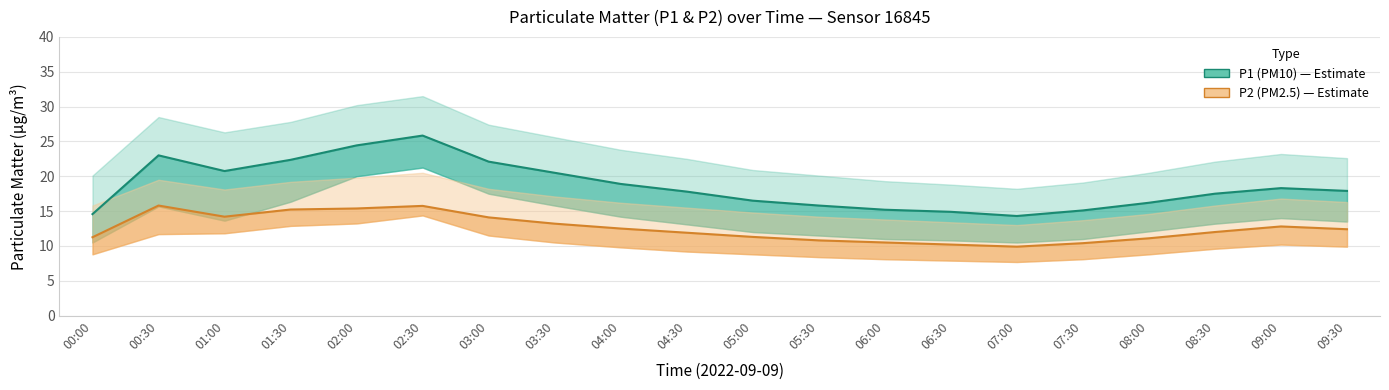

What is the label of the 18th point from the right?

01:00